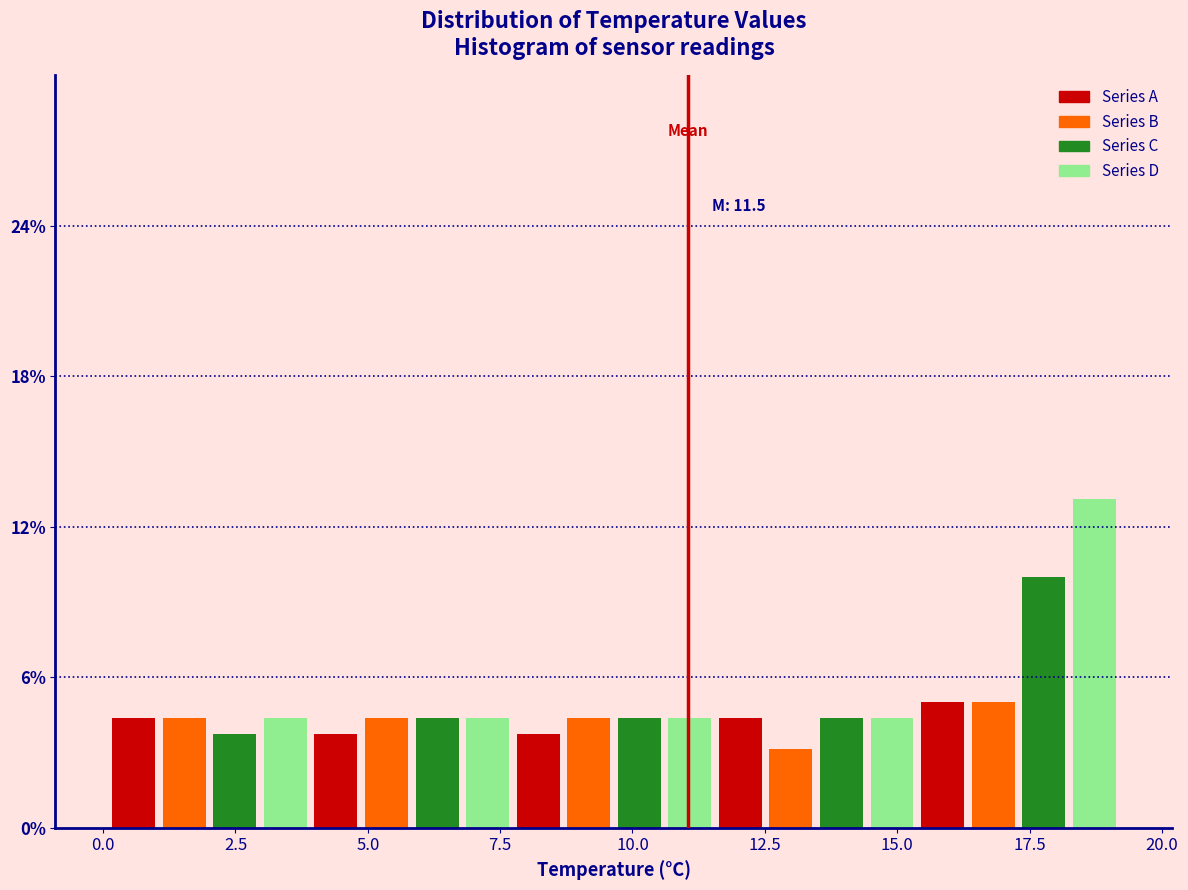

Around what value on the x-axis is the tallest bar? Give the approximate position of its centre, as read against the axis.

18.5